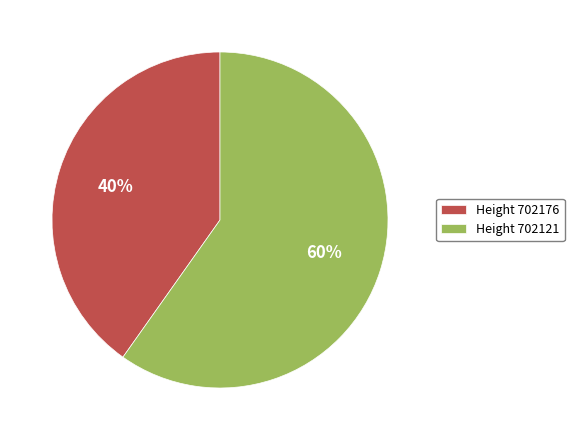

How many segments does this pie chart have?

2